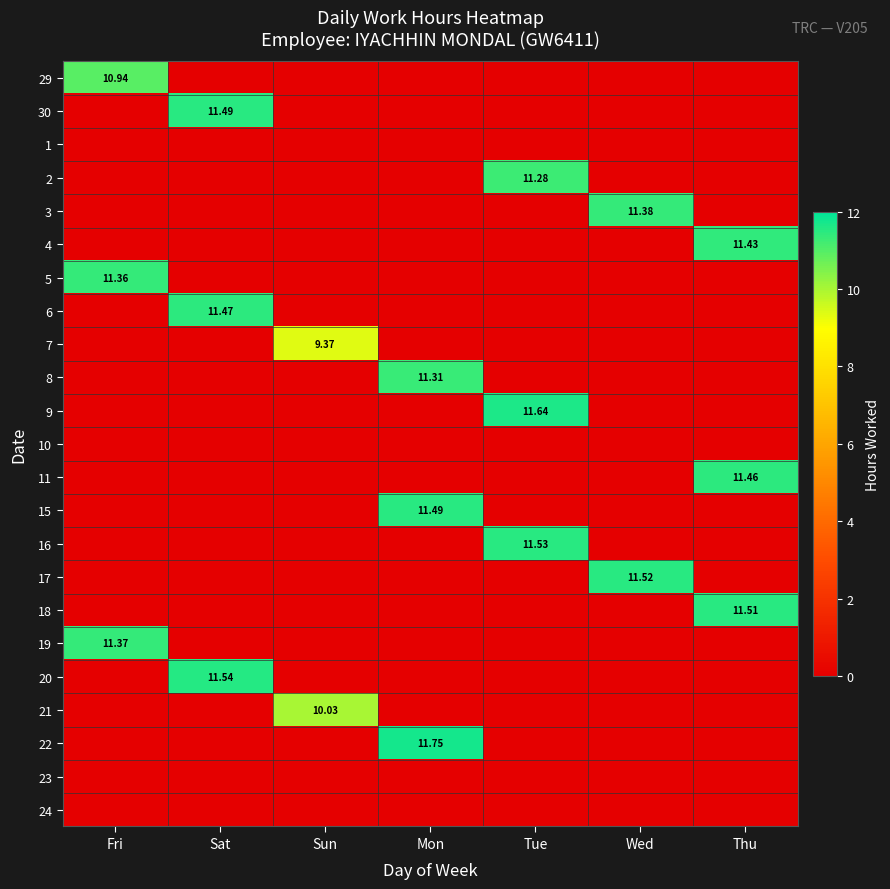

At which category is the sum across all series the highest?

Mon